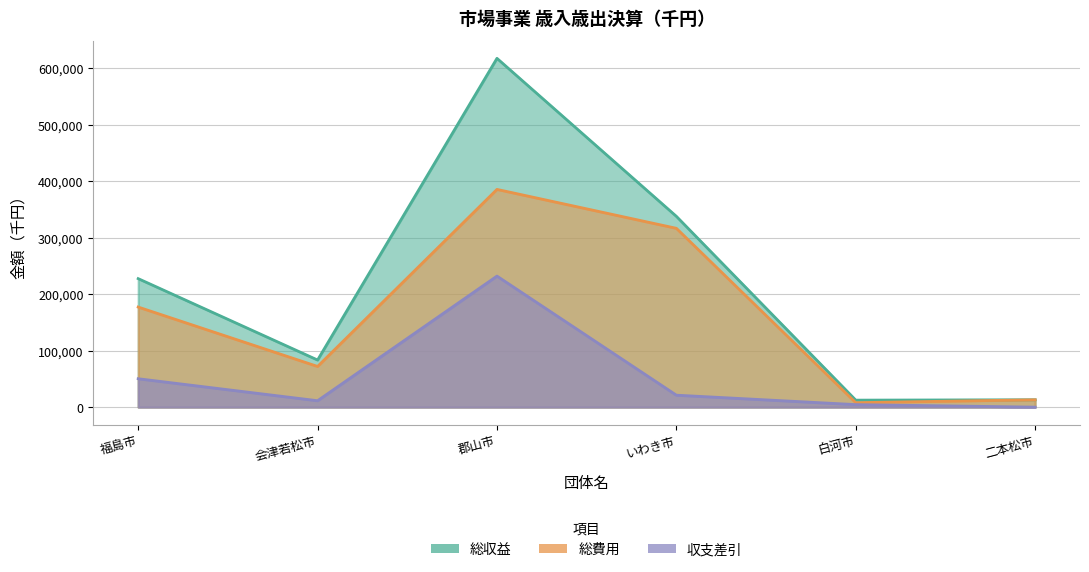

What is the maximum value for 収支差引?

232052